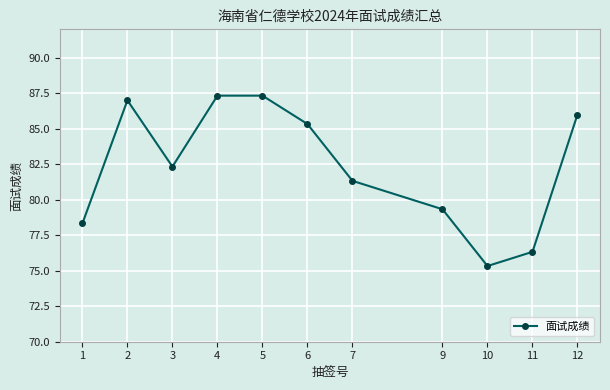

At which category does the data reach its first local valley?

3